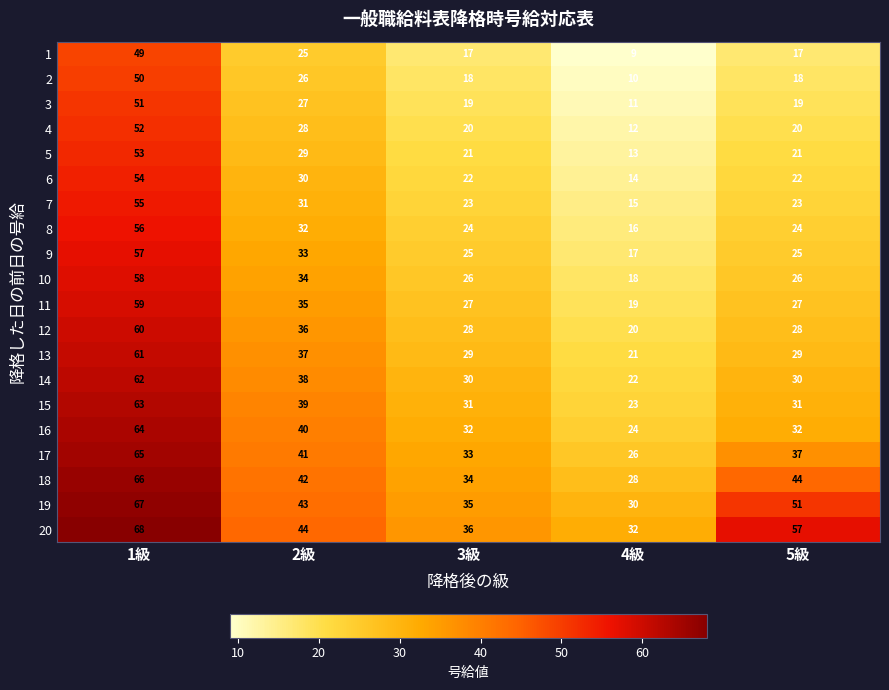

What is the minimum value shown in the chart?

9